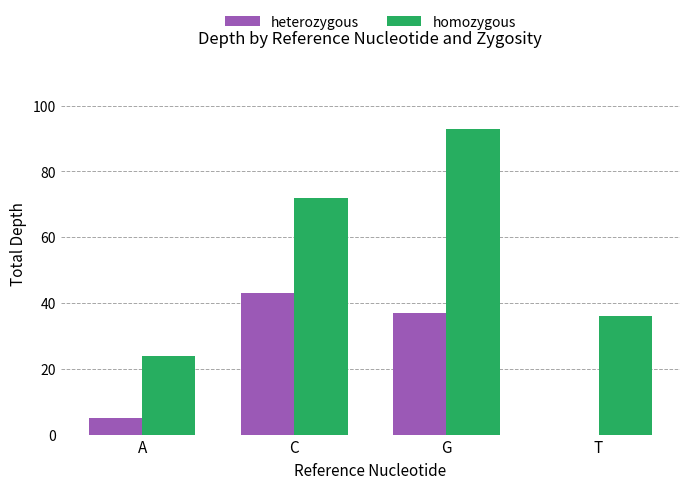

The homozygous series shows 36 at T. True or false?

True